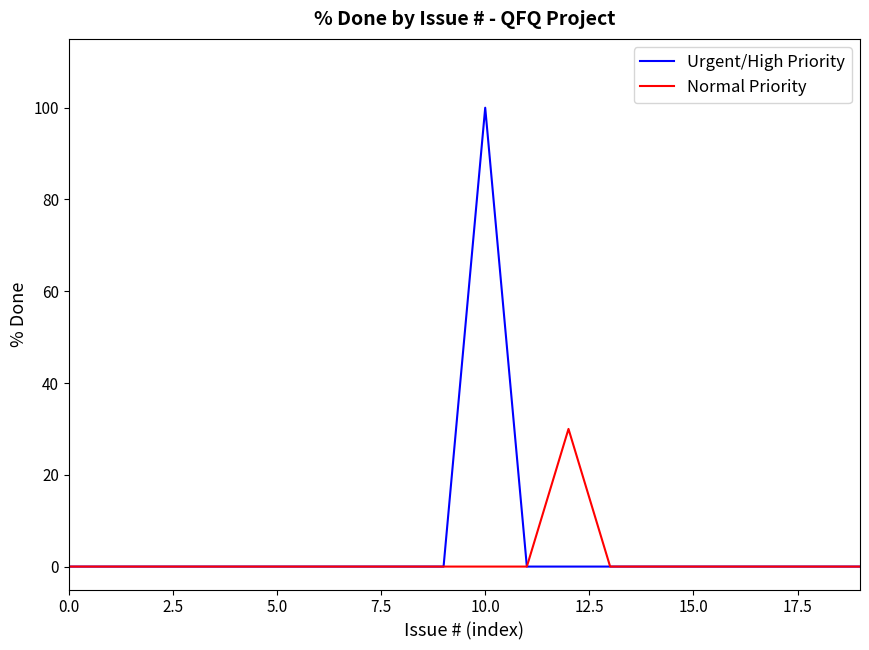

What are all the series names shown in the legend?

Urgent/High Priority, Normal Priority